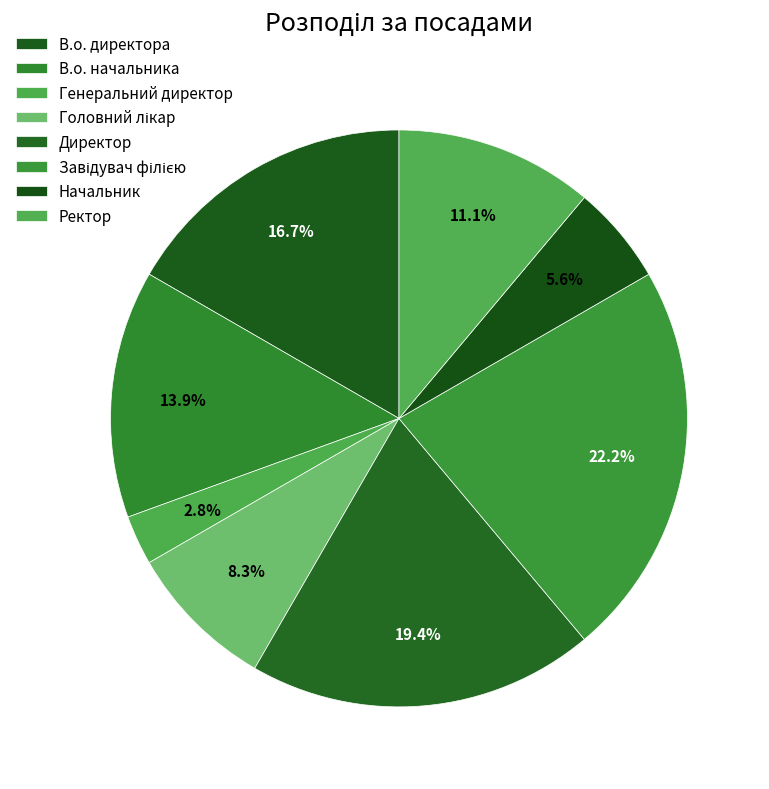

What is the change in value from Директор to Завідувач філією?

+1